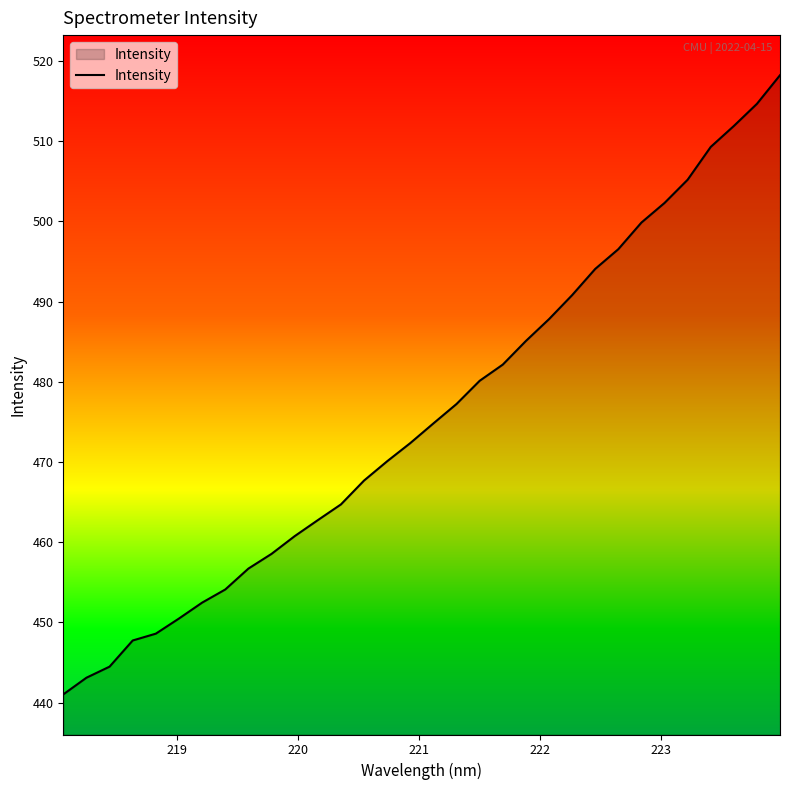

What is the difference between the maximum and minimum values?

77.2